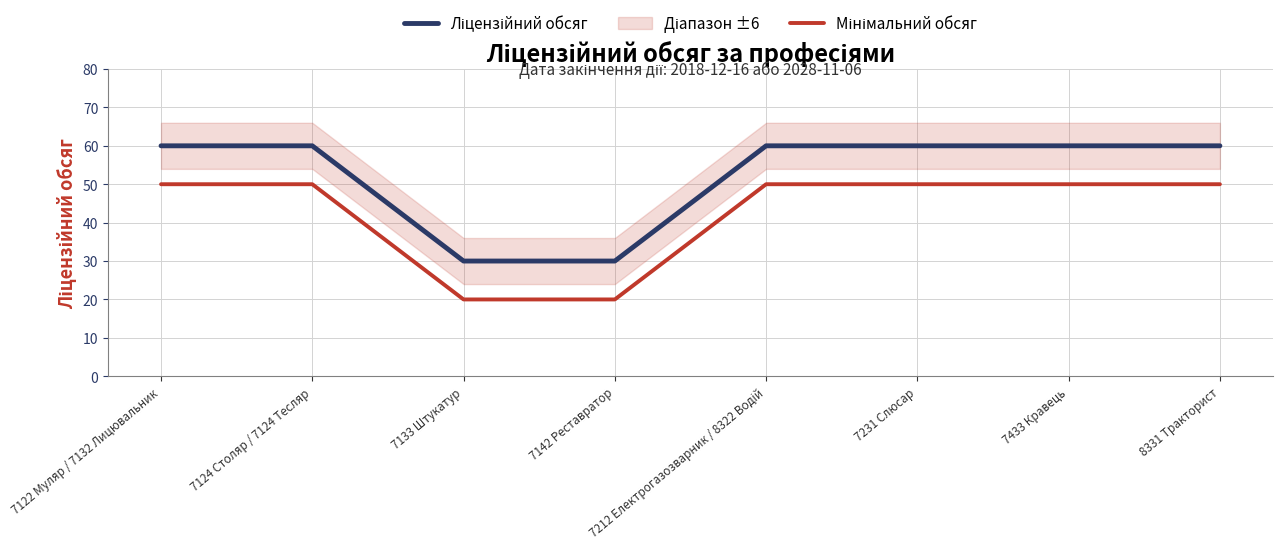

The Мінімальний обсяг series shows 50 at 7433 Кравець. True or false?

True